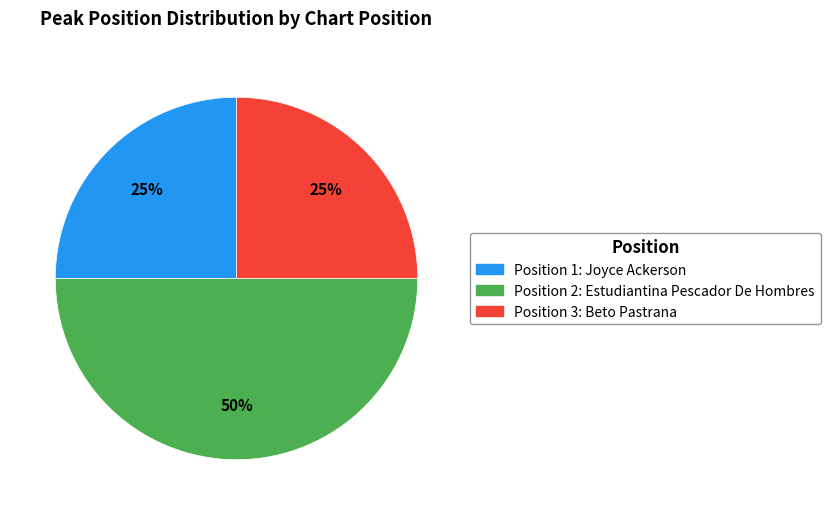

How many segments does this pie chart have?

3